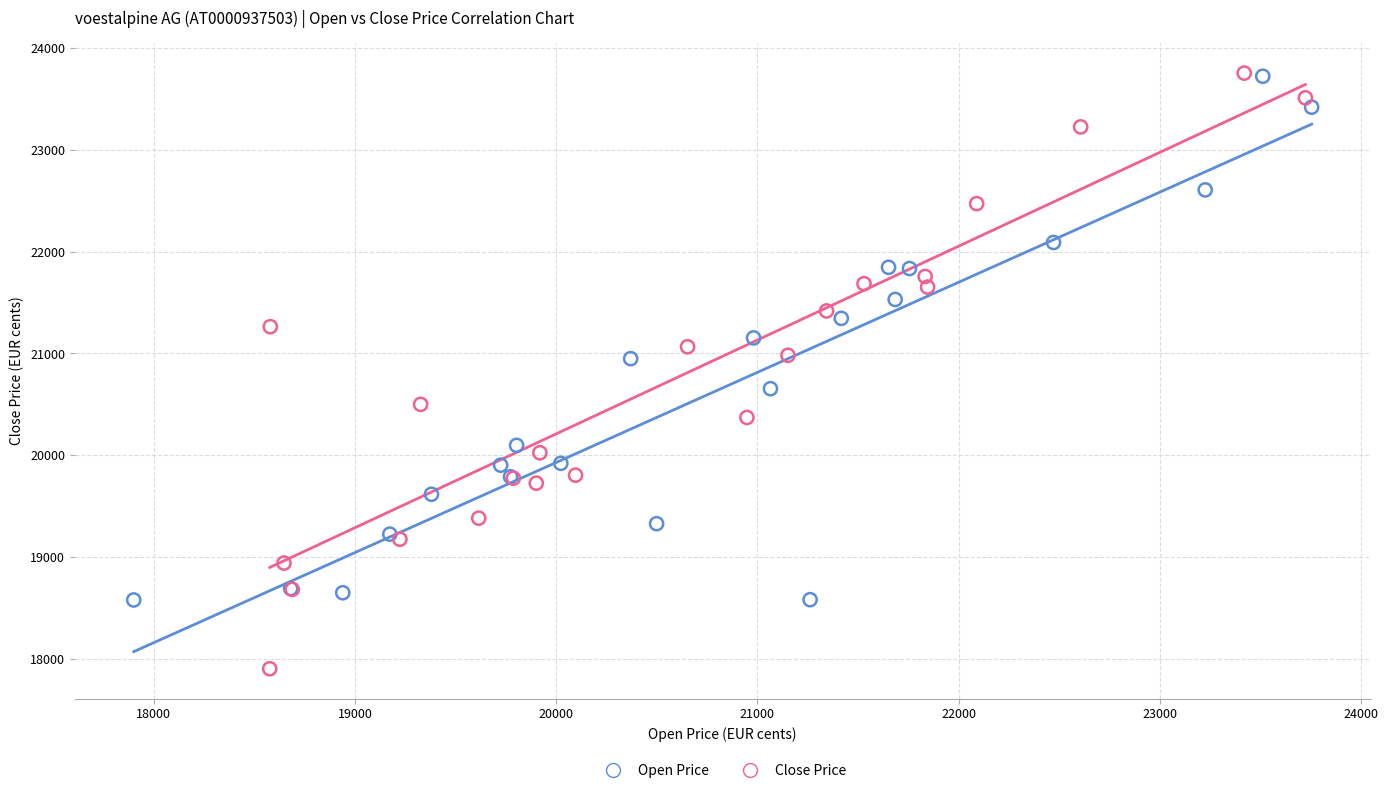

Which series reaches the minimum Y coordinate?

Close Price